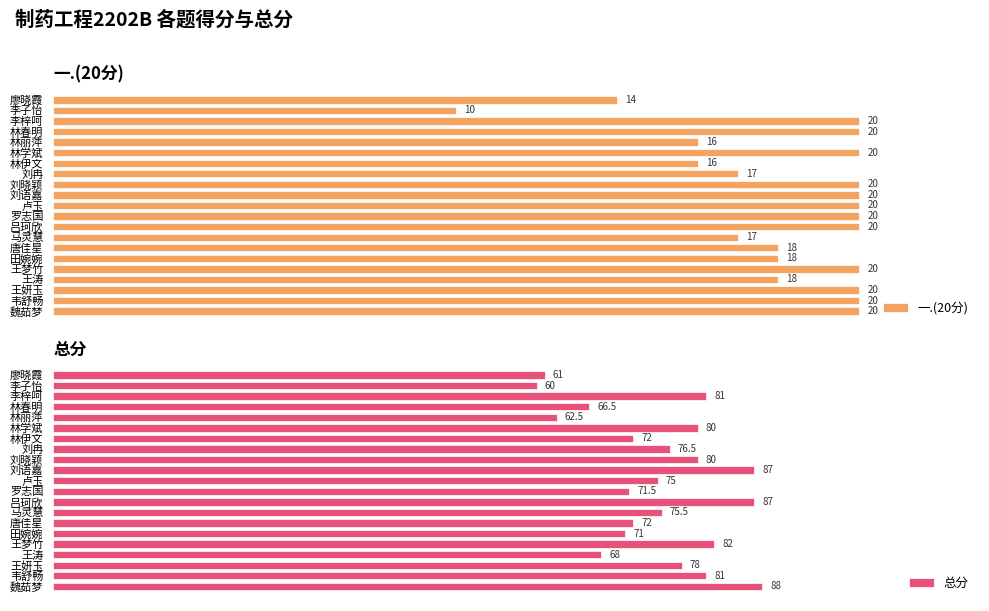

Between 刘冉 and 韦舒畅, which series saw the biggest shift?

总分